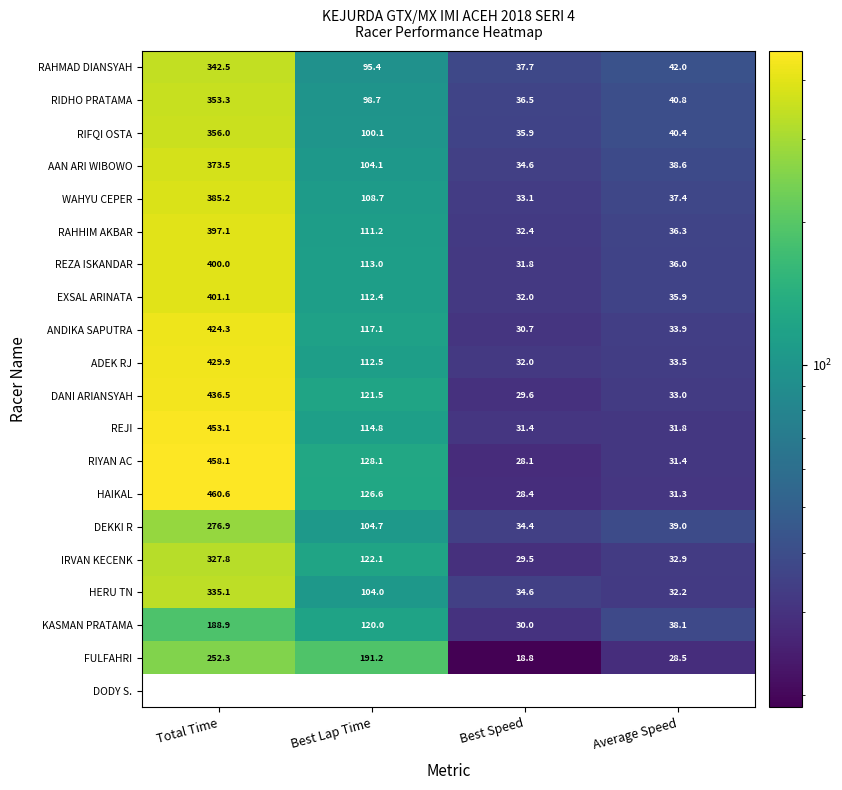

How many distinct data groups are displayed?

20